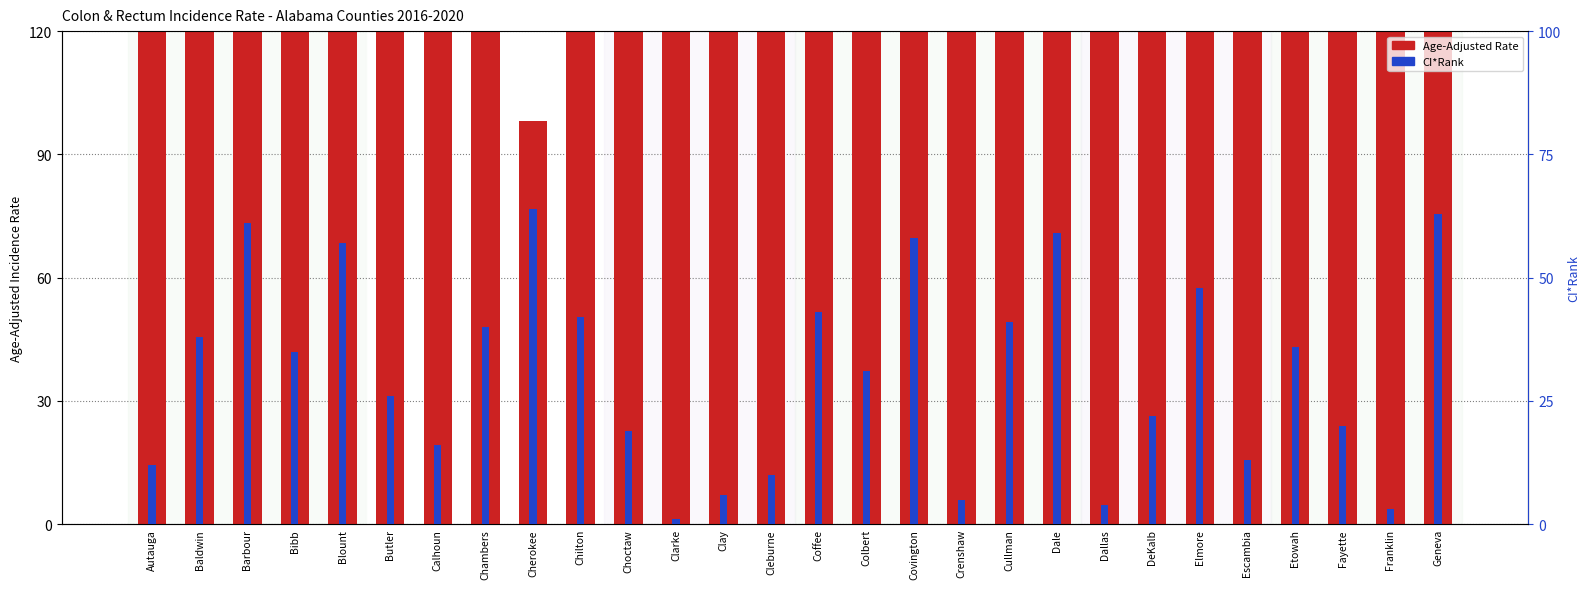

How many data points in Age-Adjusted Rate are less than 183?

14